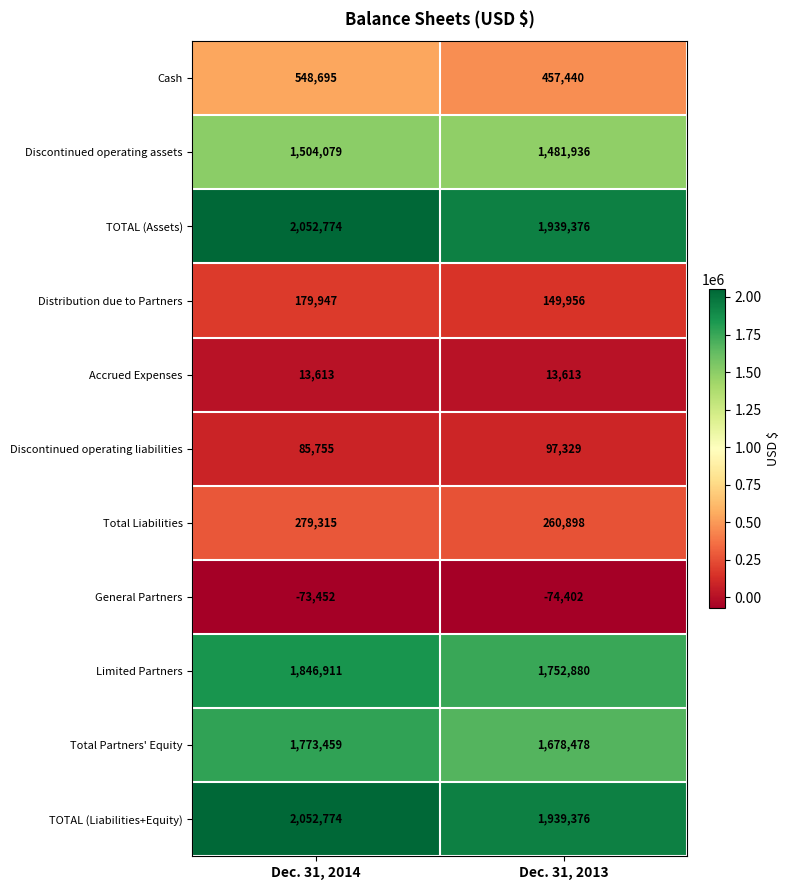

True or false: Total Liabilities has a value of 279315 at Dec. 31, 2014.

True